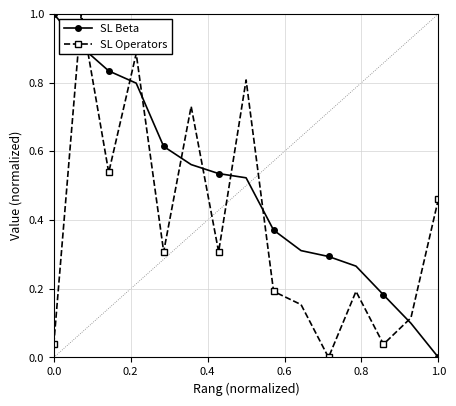

How many times do SL Operators and SL Beta cross each other?

9